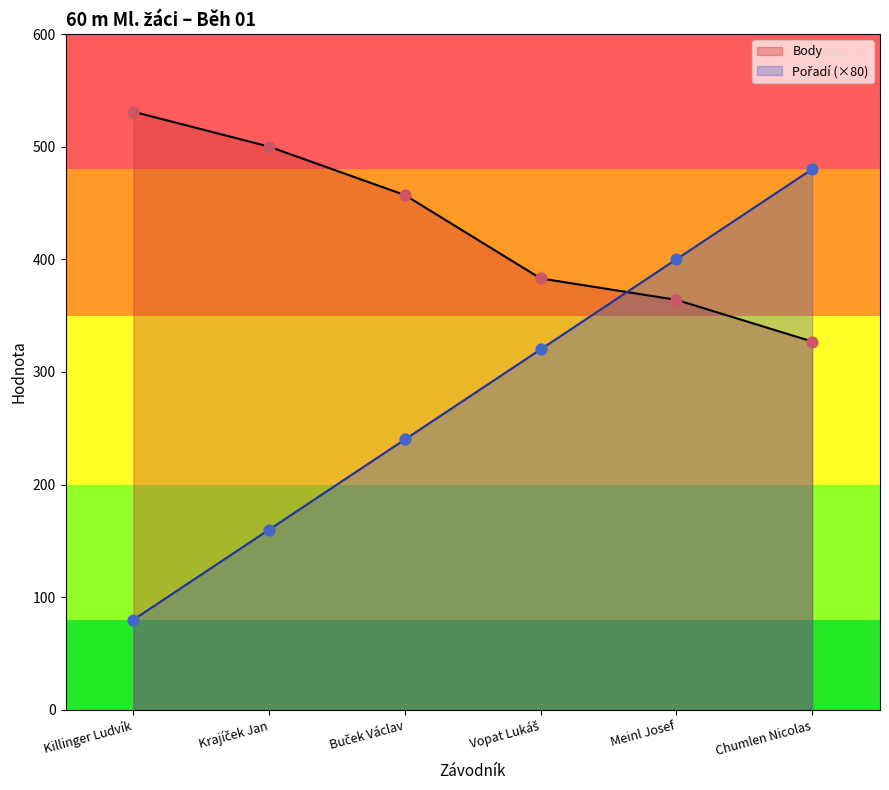

Which series reaches the maximum Y coordinate?

Body